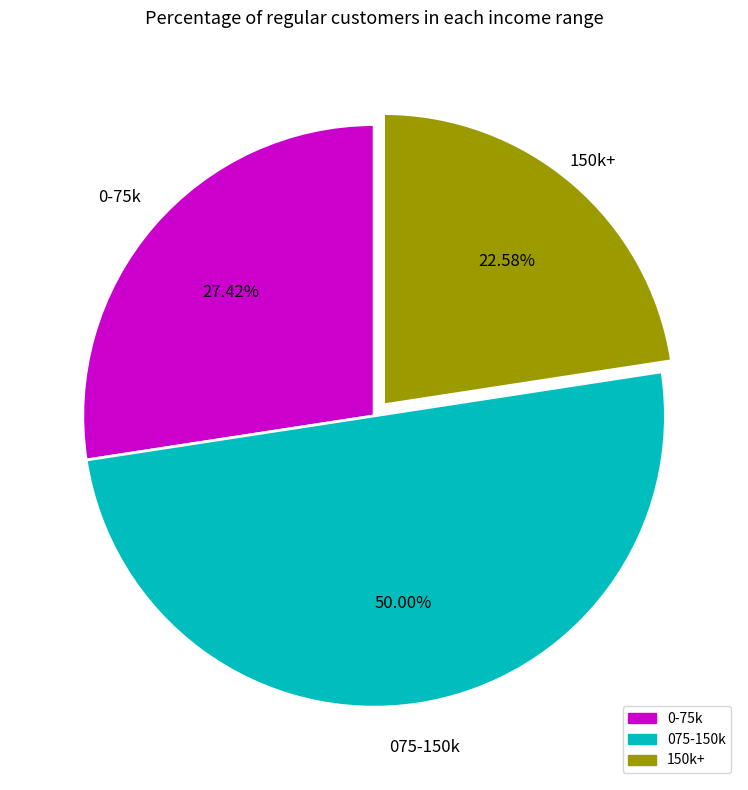

What is the smallest slice in the pie chart?

150k+